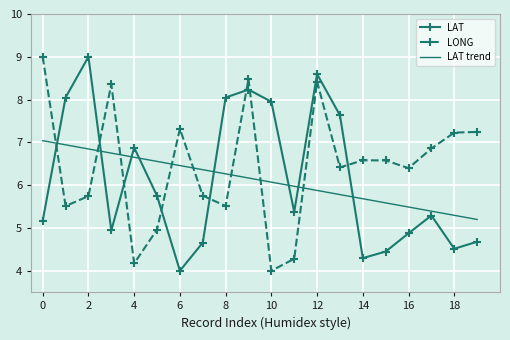

Which series has the largest total across all categories?

LONG